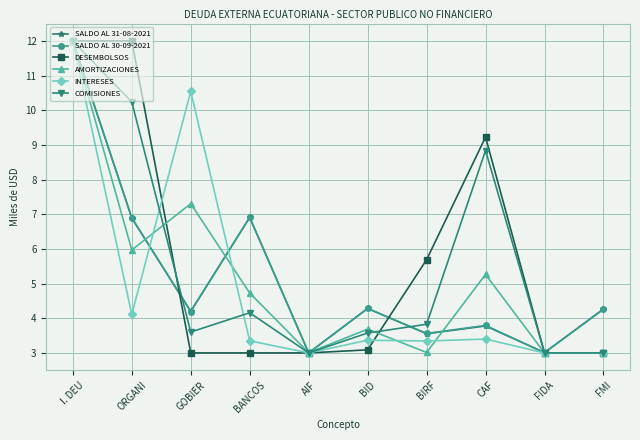

Which series has the largest total across all categories?

DESEMBOLSOS